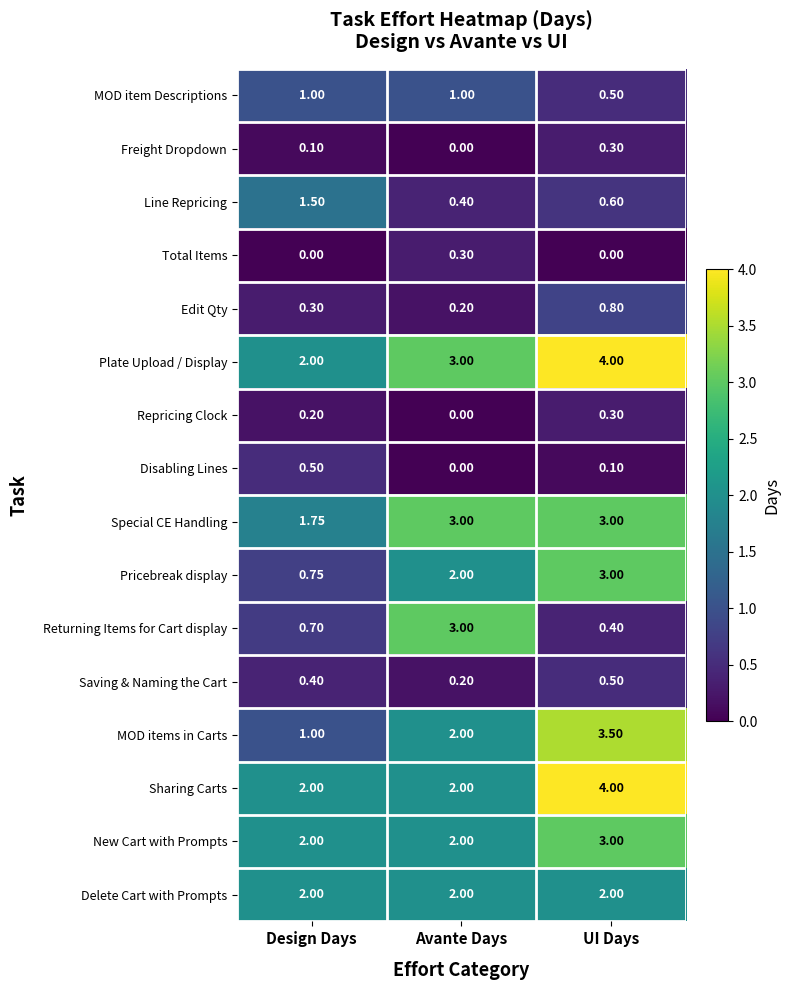

Which series has the largest total across all categories?

Plate Upload / Display